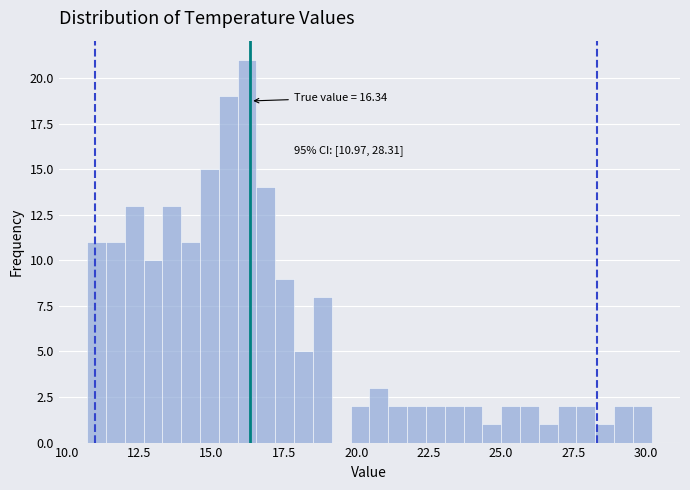

Read against the x-axis, roughly where is the centre of the tallest bar?

16.0